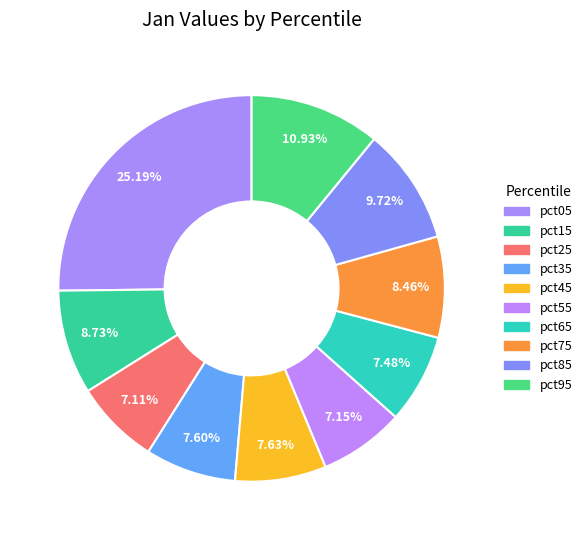

To the nearest percent, what is the average slice percentage?

10%